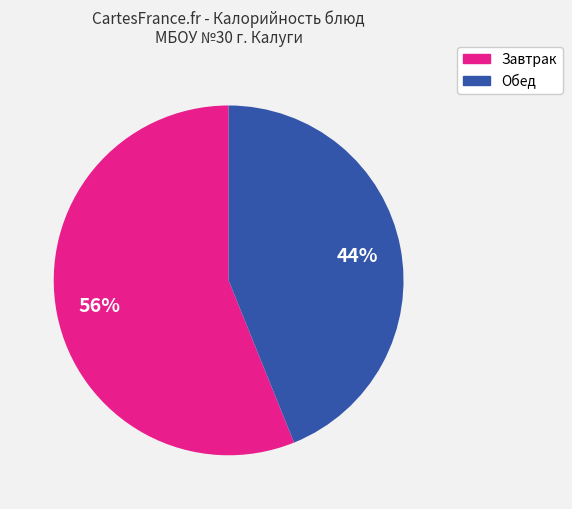

To the nearest percent, what is the difference between the largest and smallest slice percentages?

12%